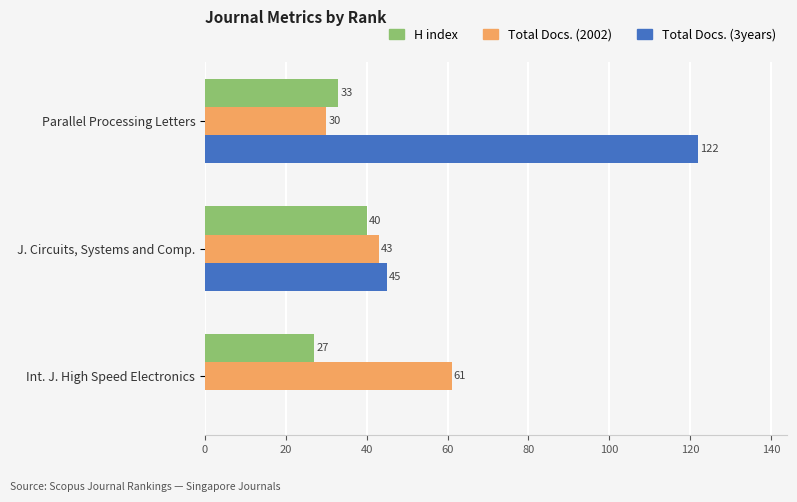

True or false: Total Docs. (3years) has a value of 45 at J. Circuits, Systems and Comp..

True